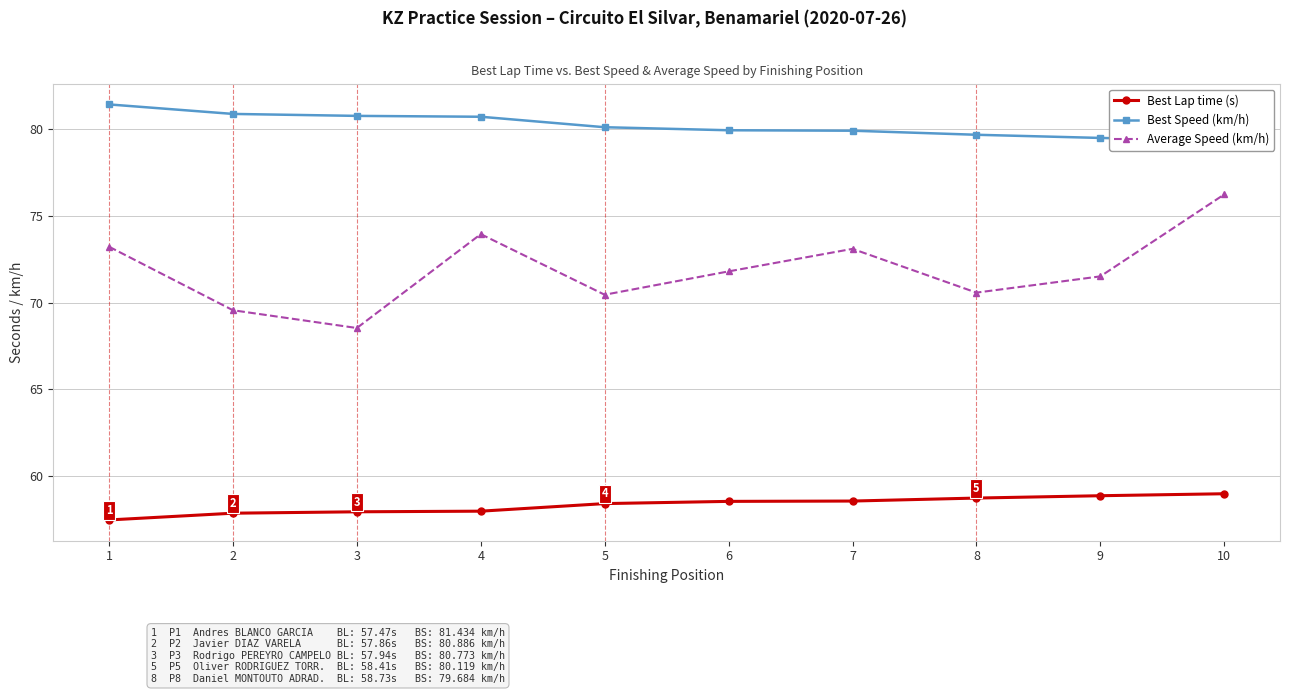

True or false: Average Speed (km/h) has more than 0 points higher than both neighbors.

True